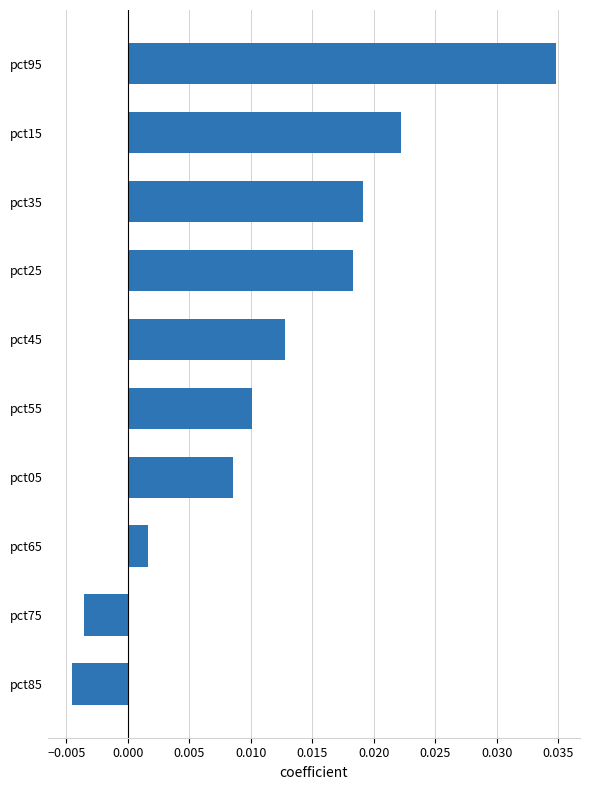

What is the sum of all values?

0.1